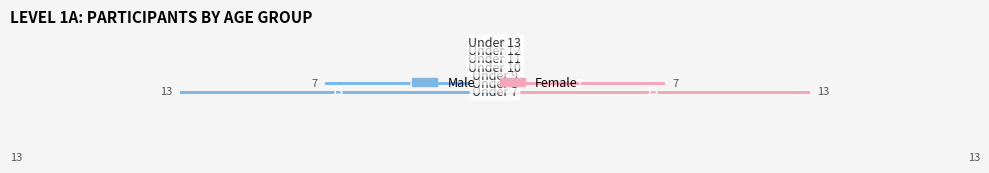

How many categories are shown in the chart?

7